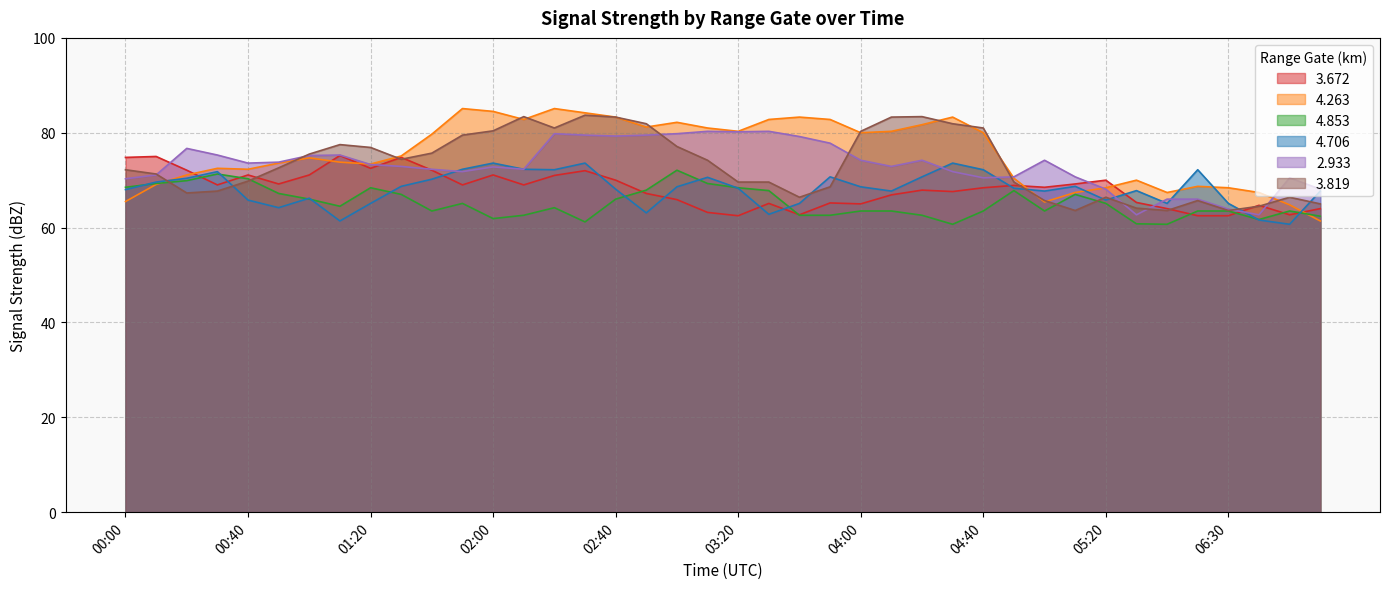

How many intersections are there between 4.263 and 3.819?

13